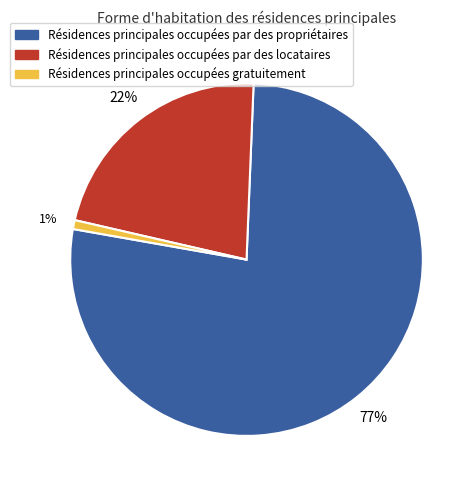

To the nearest percent, what is the average slice percentage?

33%